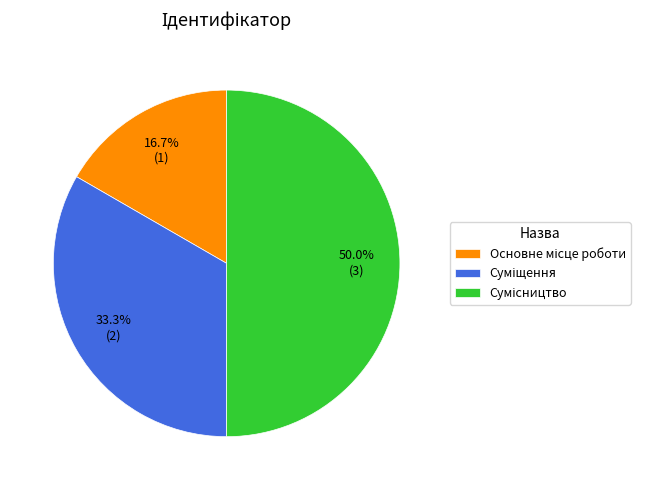

Rank the categories by value from lowest to highest.

Основне місце роботи, Суміщення, Сумісництво